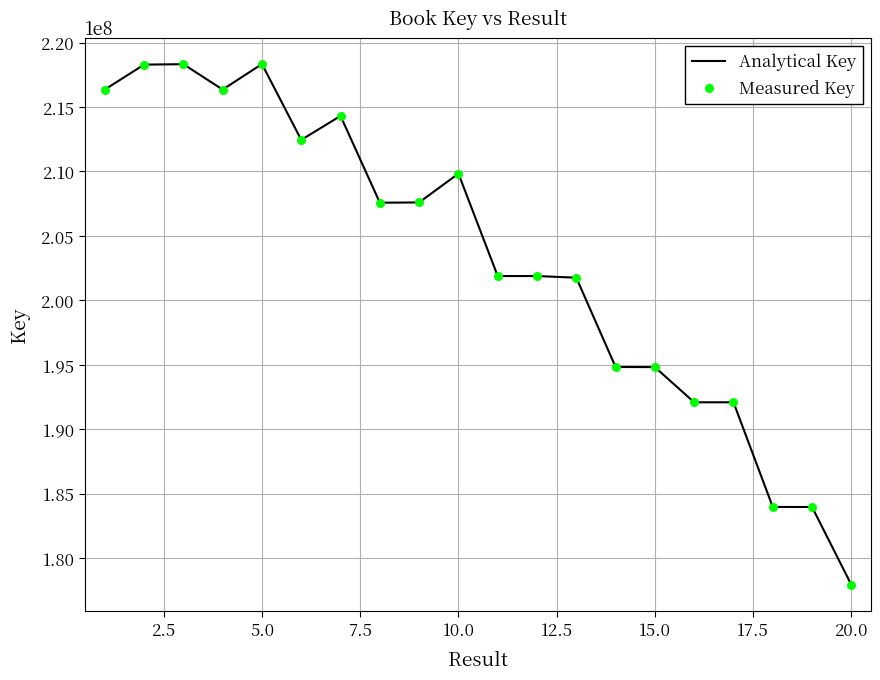

What is the greatest value displayed?

218335874